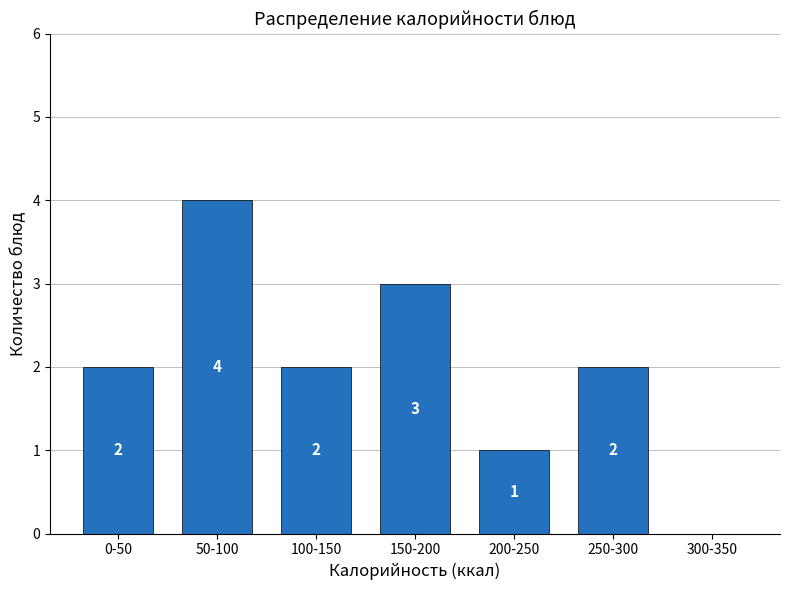

Reading right to left, extract all data points from this chart.

300-350=0	250-300=2	200-250=1	150-200=3	100-150=2	50-100=4	0-50=2